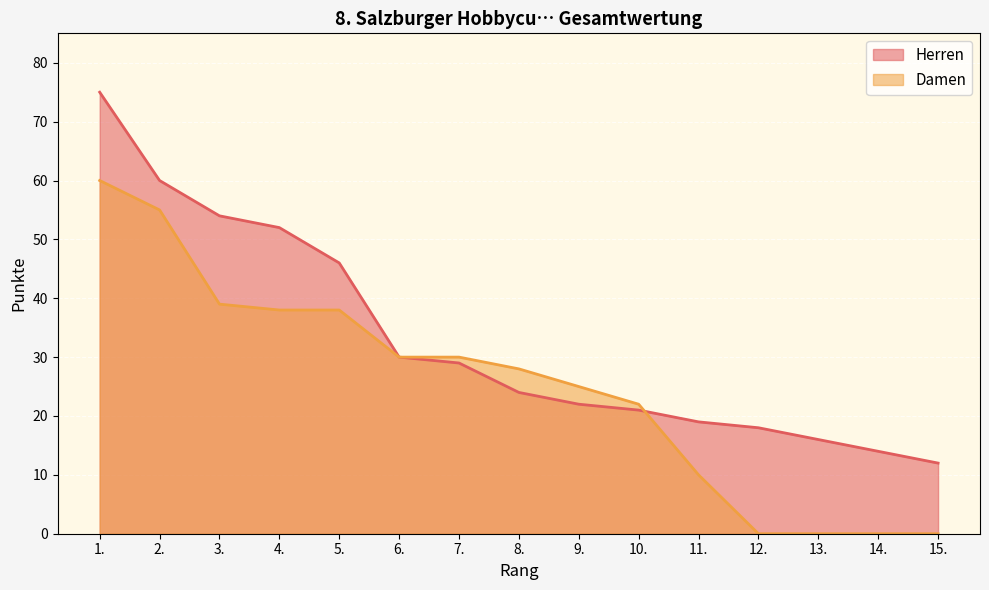

List the series in order of their overall mean, lowest first.

Damen, Herren